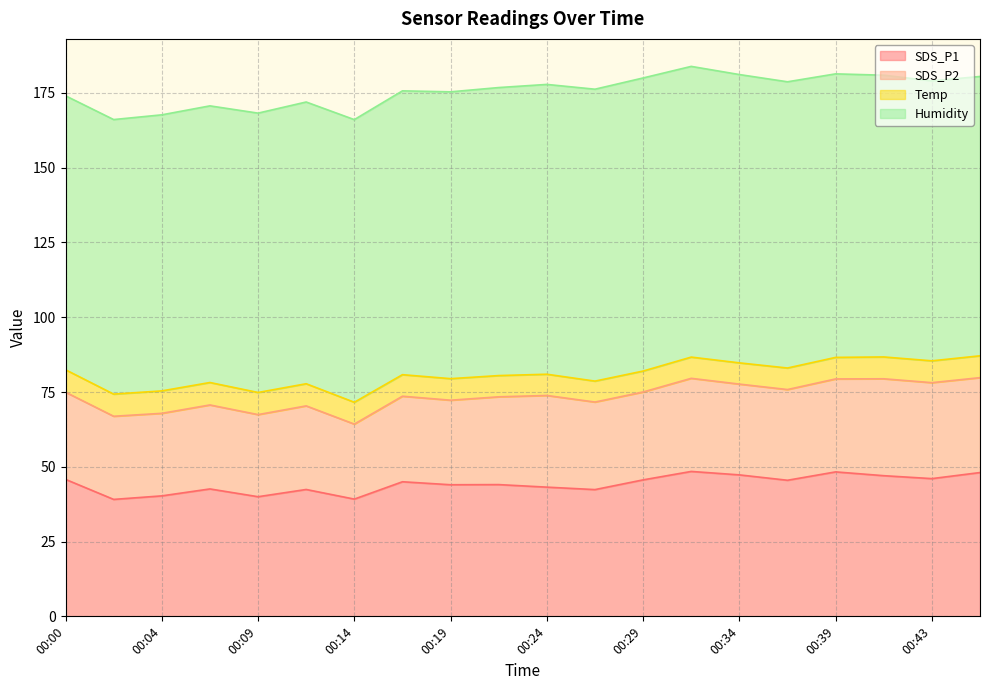

True or false: SDS_P2 has more than 1 interior local peaks.

True